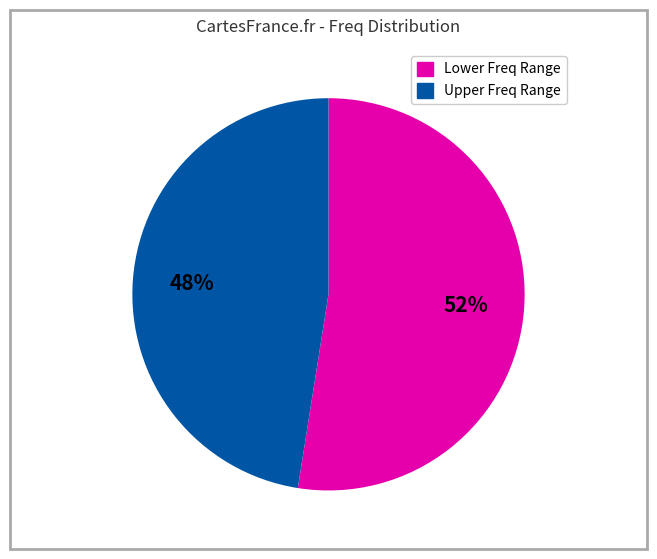

Does any single category account for the majority?

Yes